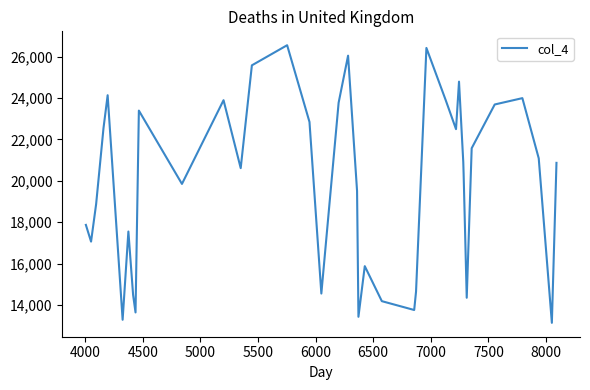

What is the difference between the maximum and minimum values?

13402